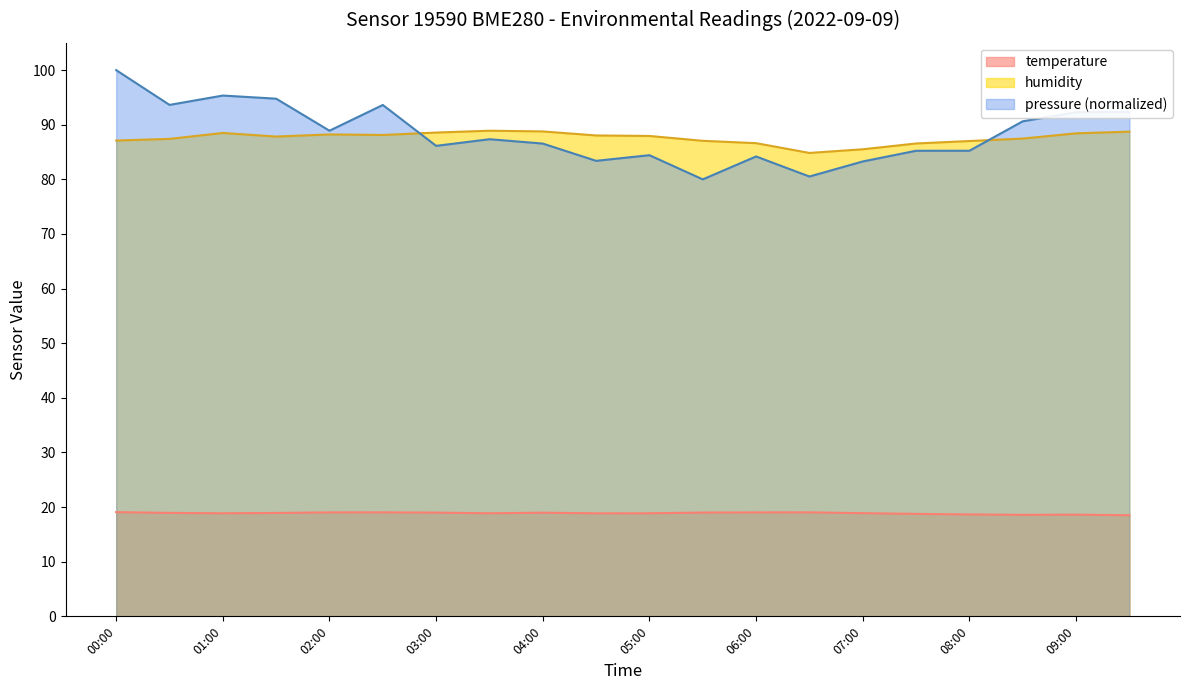

The value of temperature at 05:00 is 18.9. True or false?

True